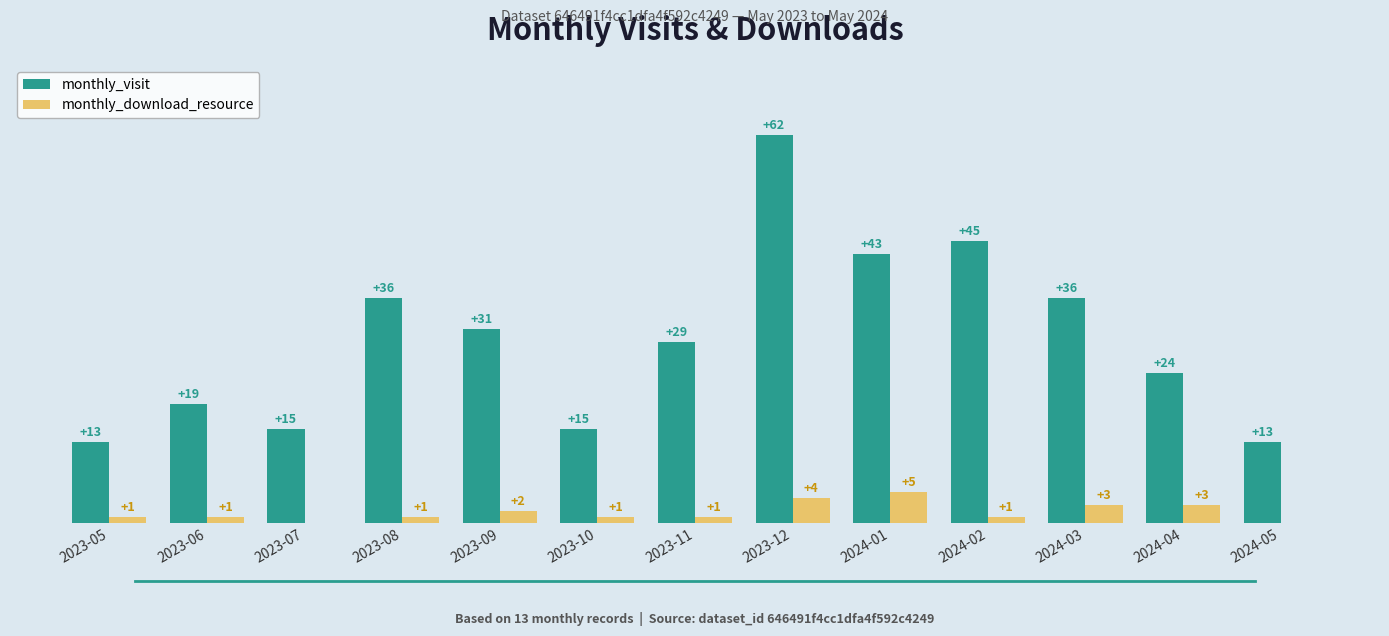

At which label does monthly_visit first exceed 29?

2023-08